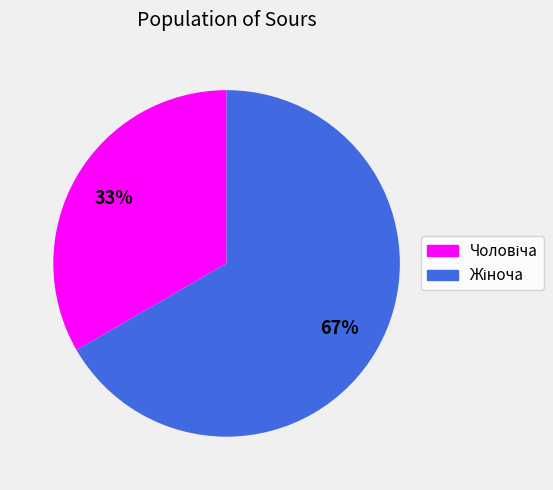

How many slices are in this pie chart?

2